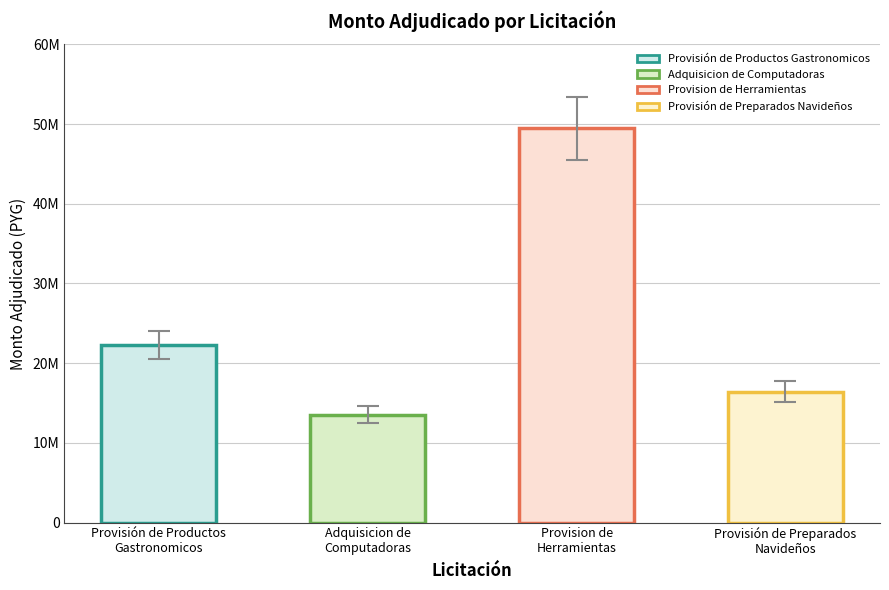

The value at Provisión de Preparados
Navideños is 23236859.8. True or false?

False